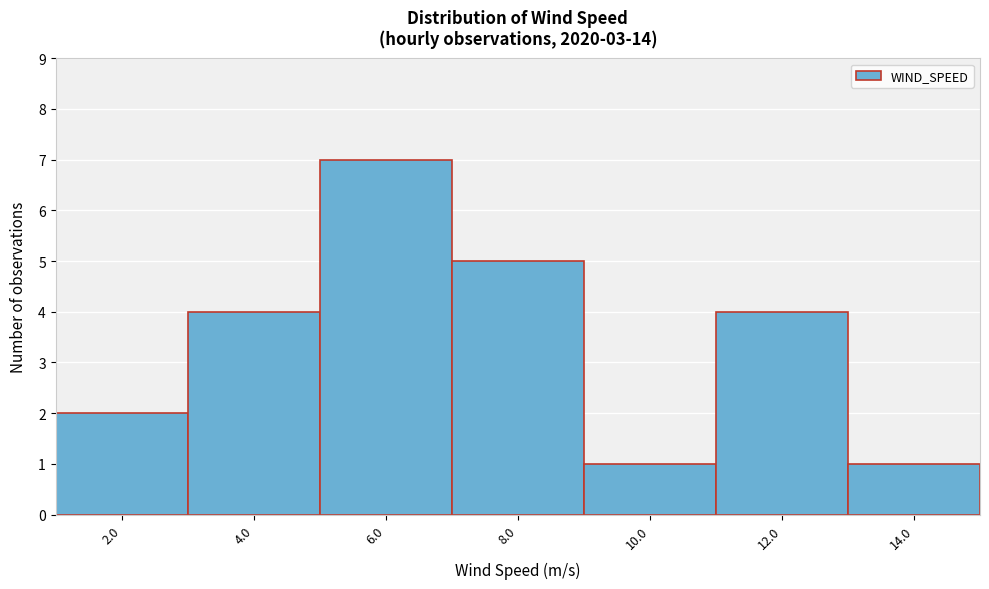

Reading right to left, extract all data points from this chart.

1	4	1	5	7	4	2